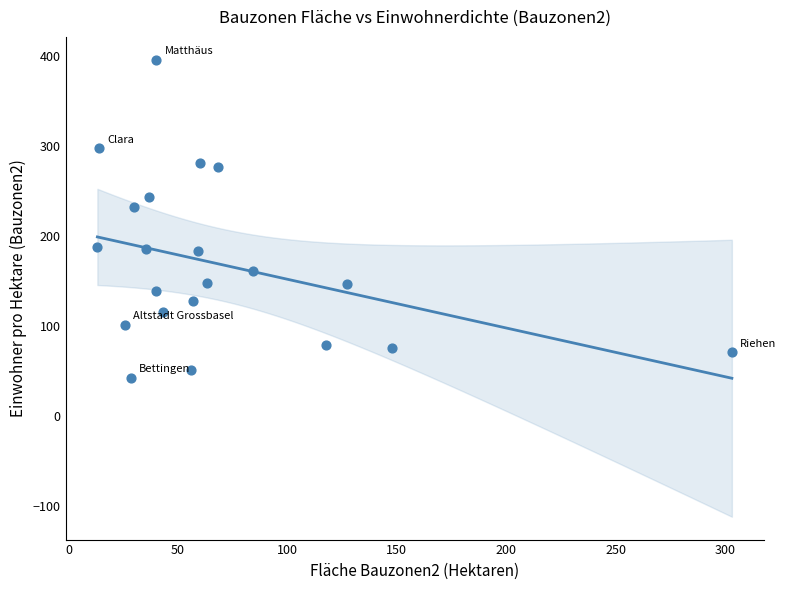

What Y value in the scatter plot is closest to 218?

232.3